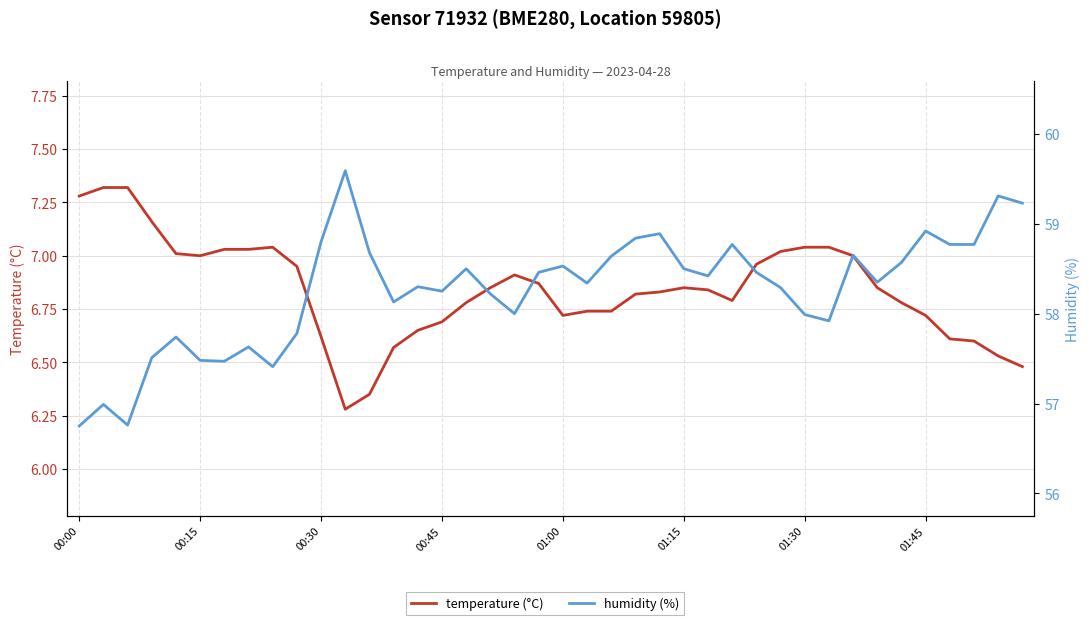

True or false: temperature (°C) and humidity (%) intersect in this chart.

False